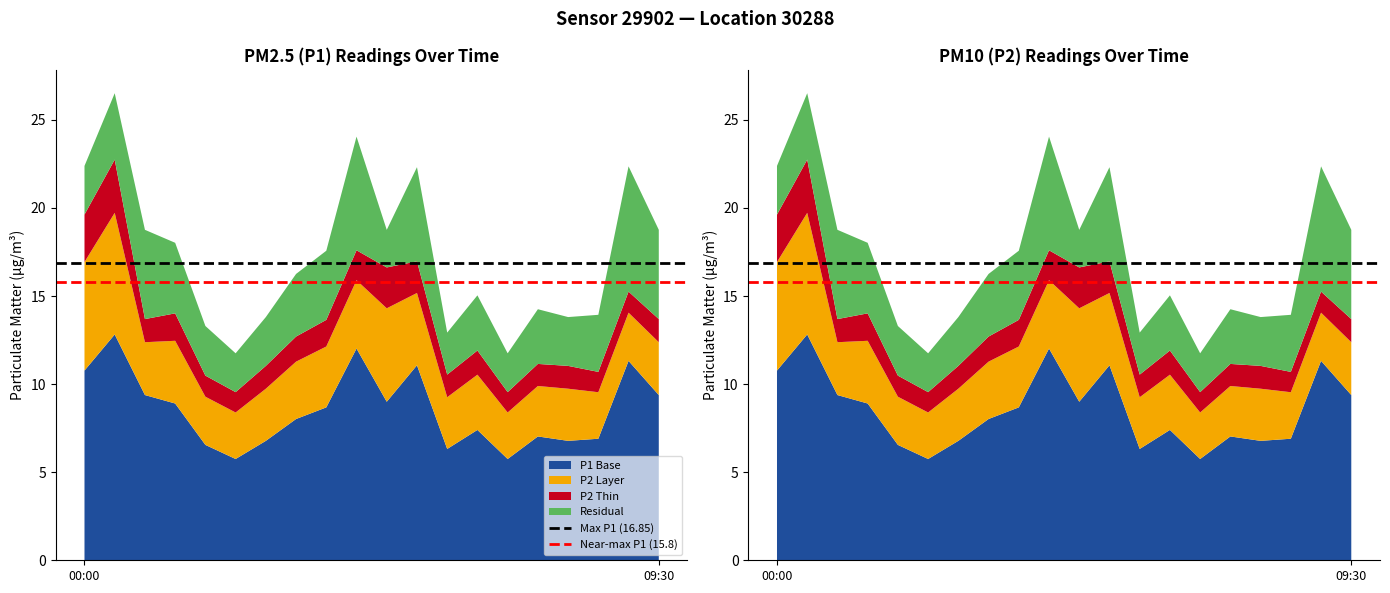

Reading left to right, what are all the values shown in this chart?

Max P1 (16.85): 16.9	16.9
Near-max P1 (15.8): 15.8	15.8